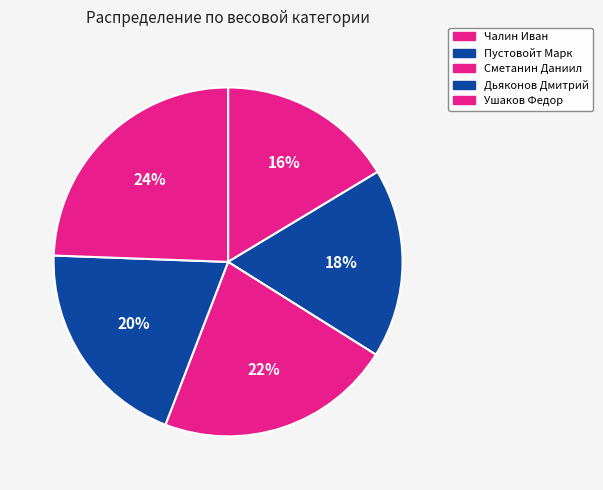

Rank the categories by value from highest to lowest.

Ушаков Федор, Сметанин Даниил, Дьяконов Дмитрий, Пустовойт Марк, Чалин Иван